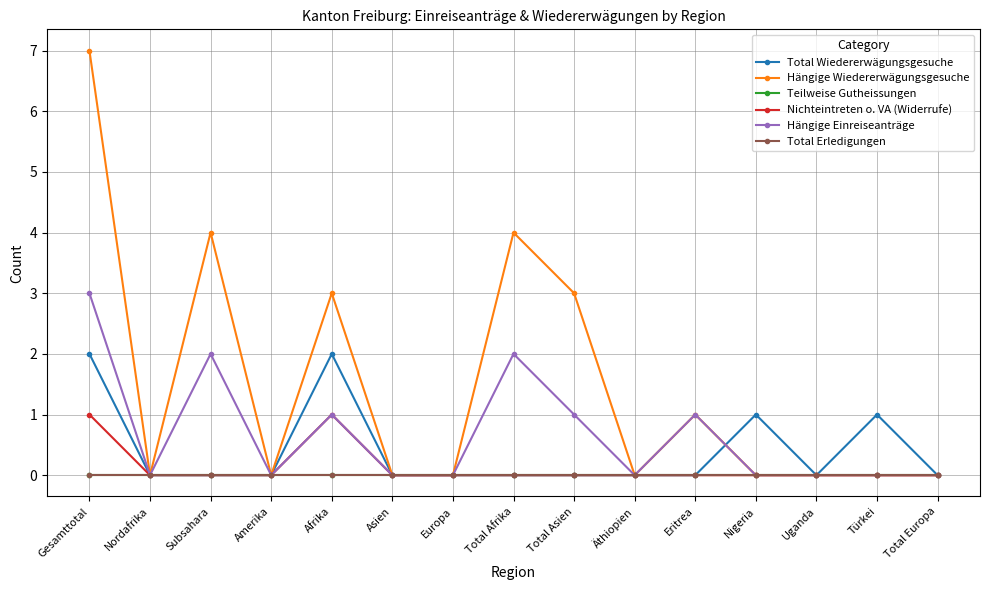

The value of Hängige Wiedererwägungsgesuche at Gesamttotal is 7. True or false?

True